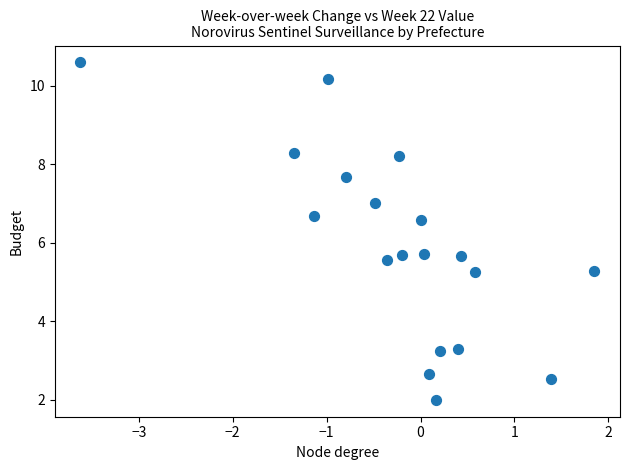

What is the range of Y values (max minus min)?

8.6